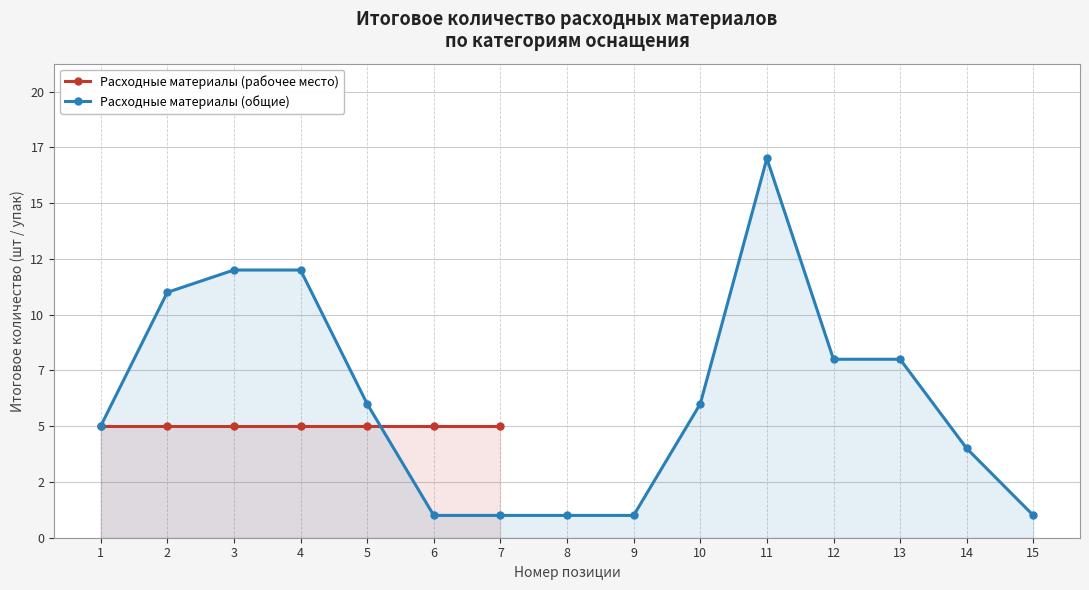

Rank the categories by value from lowest to highest.

6, 7, 8, 9, 15, 14, 1, 5, 10, 12, 13, 2, 3, 4, 11